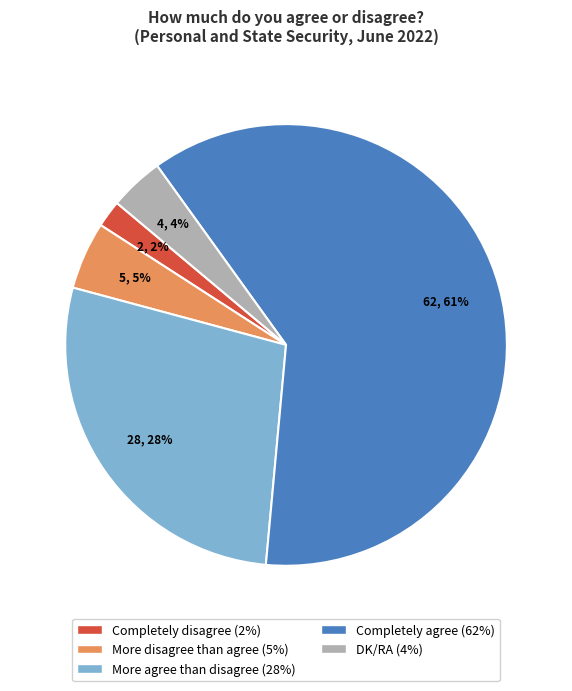

Approximately how many times larger is the value at More agree than disagree compared to More disagree than agree?

5.6